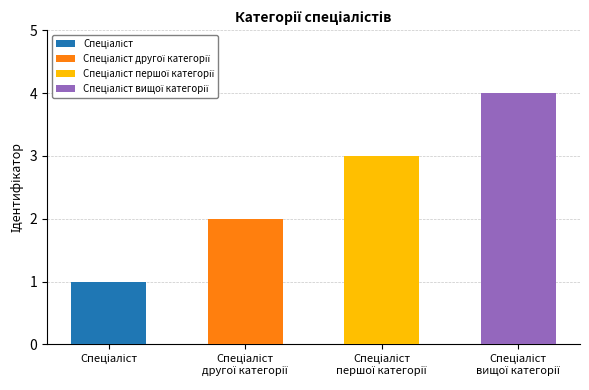

What is the difference between the maximum and minimum values?

3